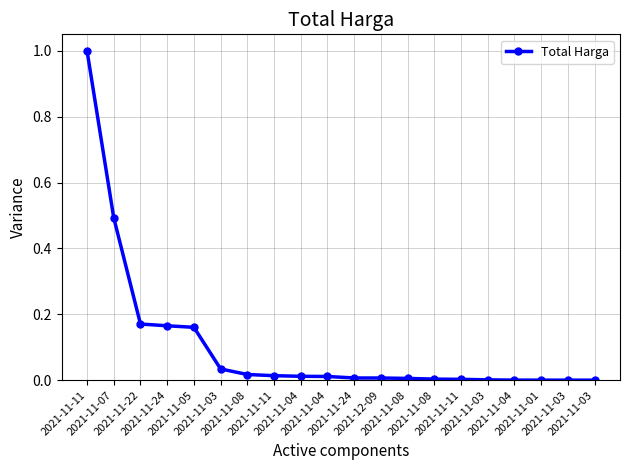

What is the difference between the second highest and minimum values?

0.5